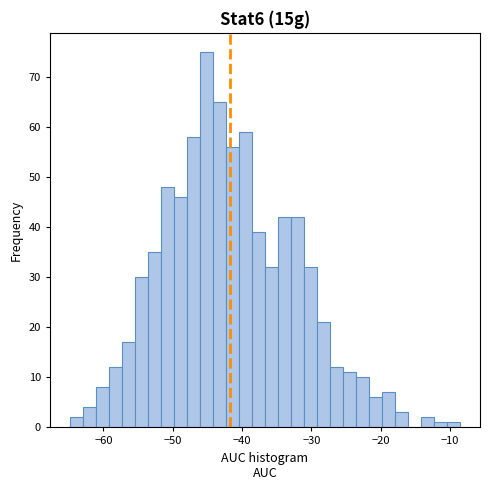

Read against the x-axis, roughly where is the centre of the tallest bar?

-45